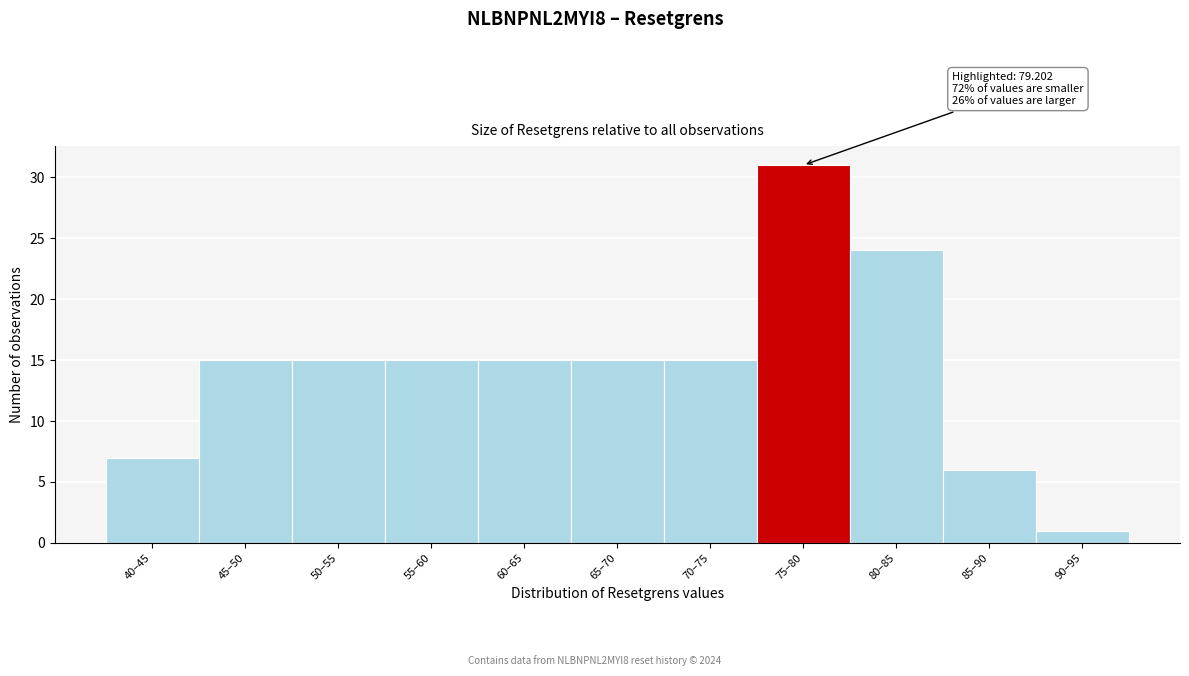

Reading left to right, what are all the values shown in this chart?

7	15	15	15	15	15	15	31	24	6	1